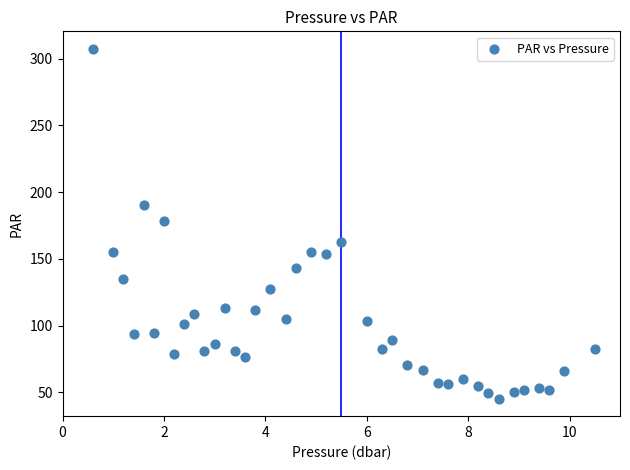

What is the range of Y values (max minus min)?

262.0